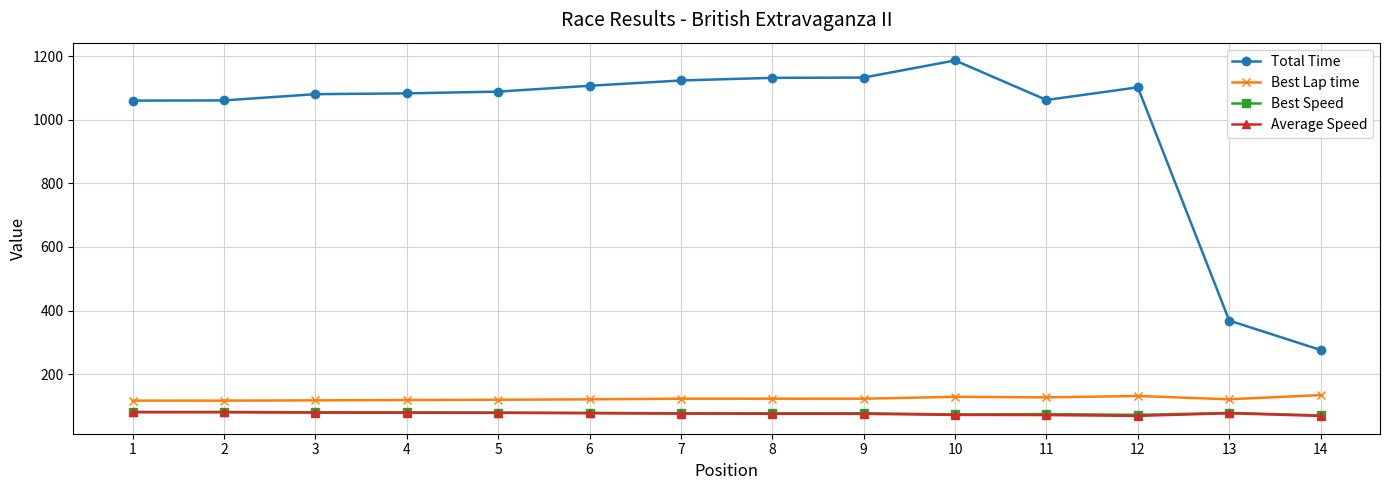

Where does the Average Speed series first go above 77?

1